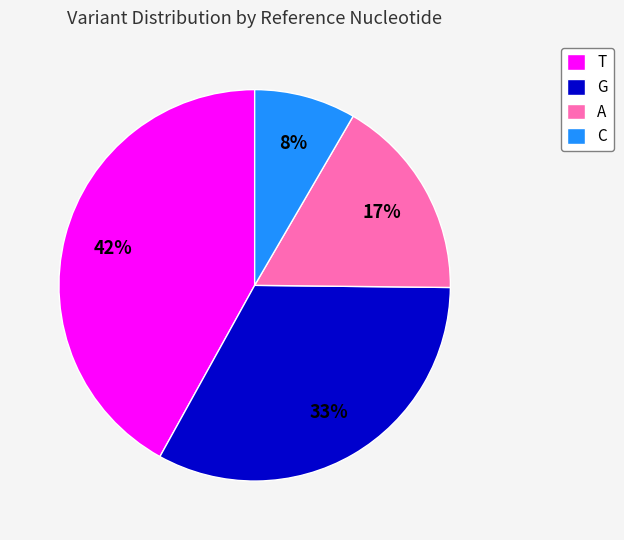

Which category has the smallest portion of the pie?

C